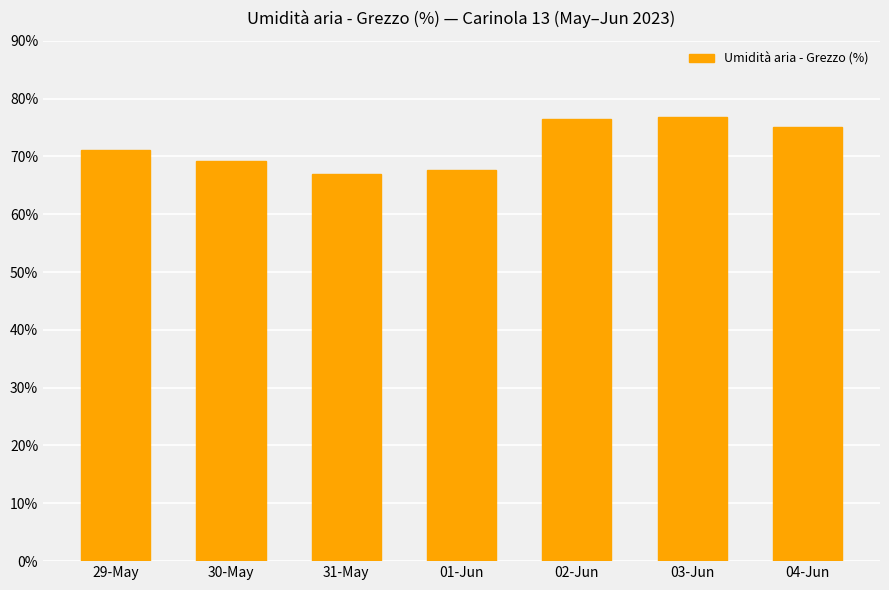

What is the value of the 5th bar from the left?

76.4